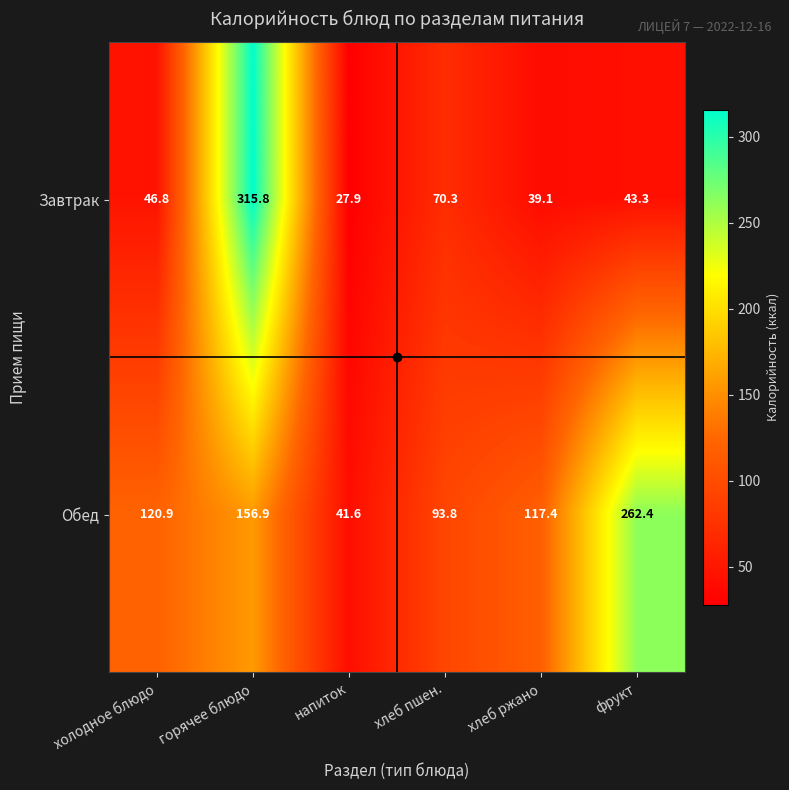

At which category is the sum across all series the highest?

горячее блюдо